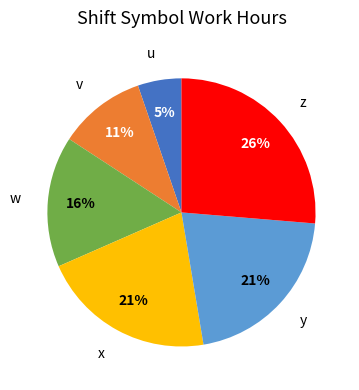

To the nearest percent, what is the average slice percentage?

17%